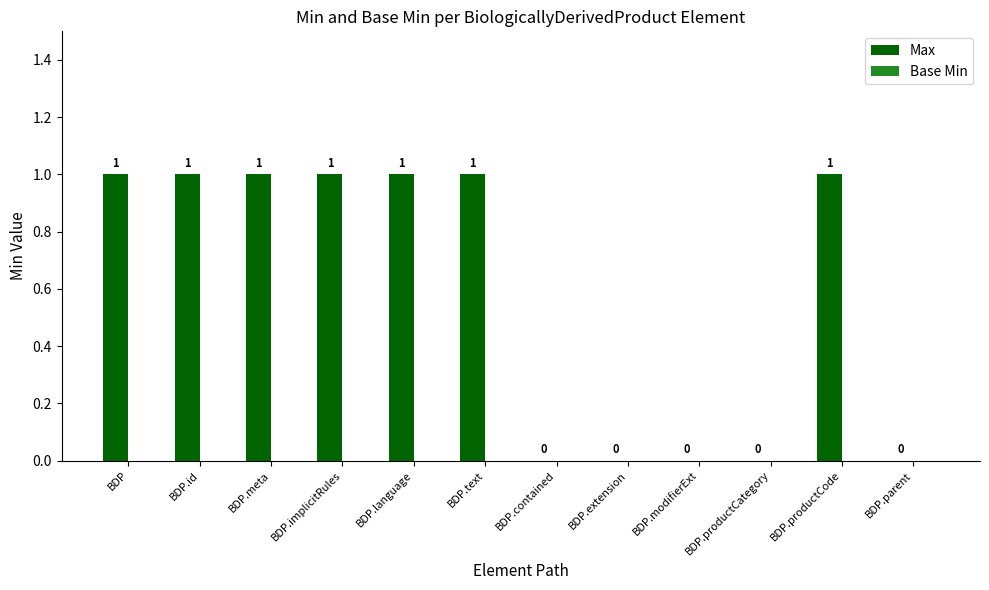

Between BDP.implicitRules and BDP.extension, which is larger?

BDP.implicitRules